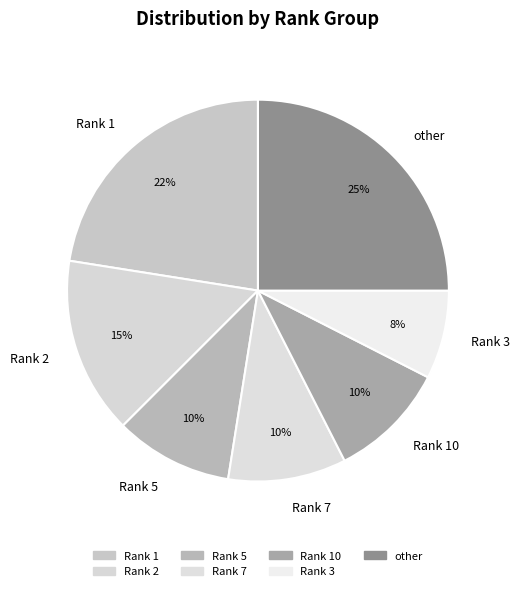

Combined, do Rank 2 and Rank 10 account for over 50%?

No